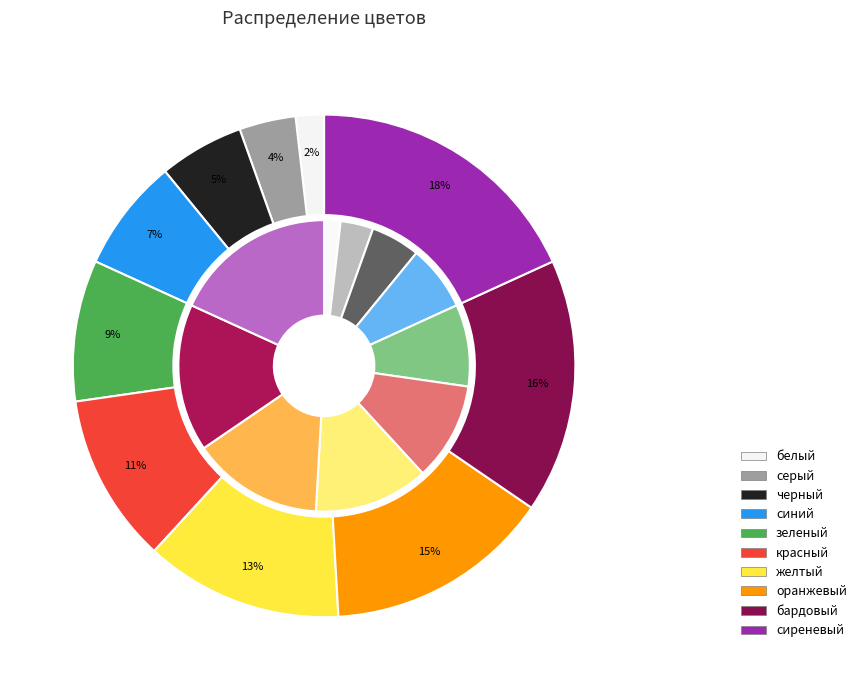

How many slices are in this pie chart?

10